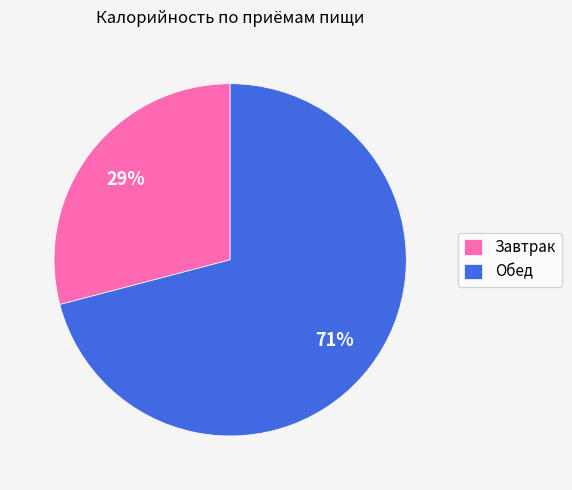

Which has a higher value, Завтрак or Обед?

Обед